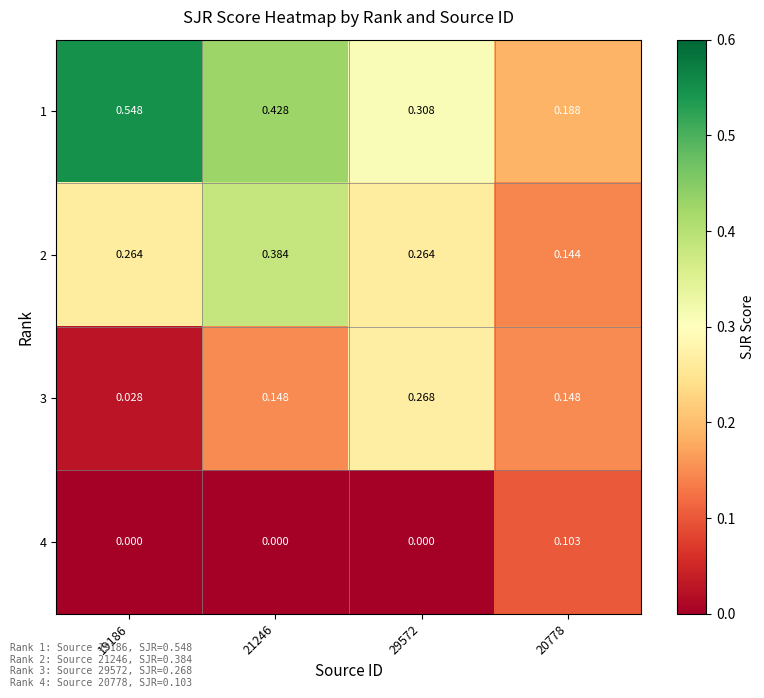

Is the value of 2 at 29572 greater than the value of 1 at 21246?

No